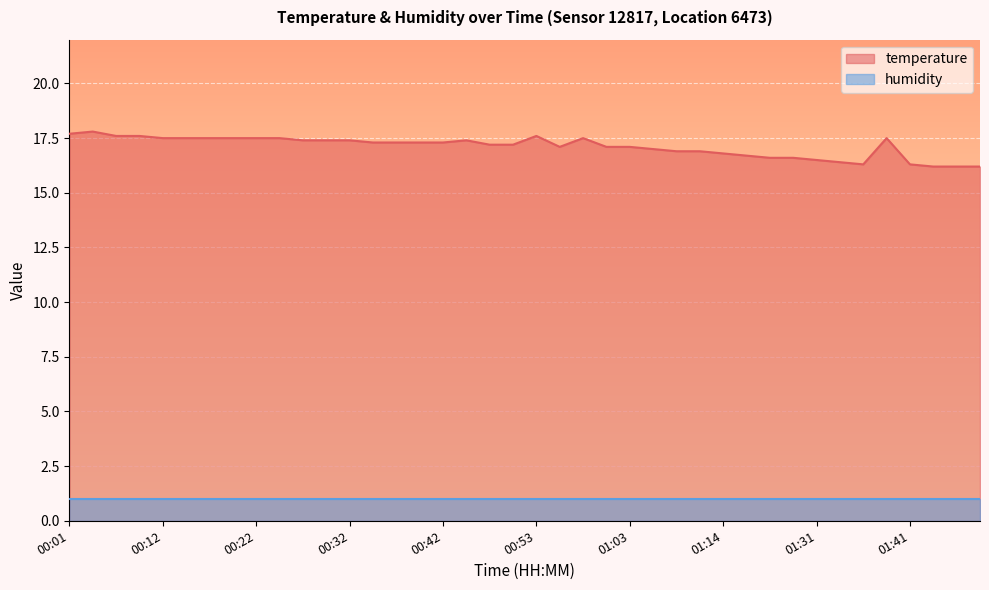

List the labels in order of value, smallest first.

01:44, 01:47, 01:49, 01:36, 01:41, 01:33, 01:31, 01:25, 01:28, 01:17, 01:14, 01:09, 01:11, 01:06, 00:55, 01:01, 01:03, 00:47, 00:50, 00:34, 00:37, 00:39, 00:42, 00:27, 00:29, 00:32, 00:45, 00:12, 00:14, 00:17, 00:19, 00:22, 00:24, 00:58, 01:38, 00:07, 00:09, 00:53, 00:01, 00:04